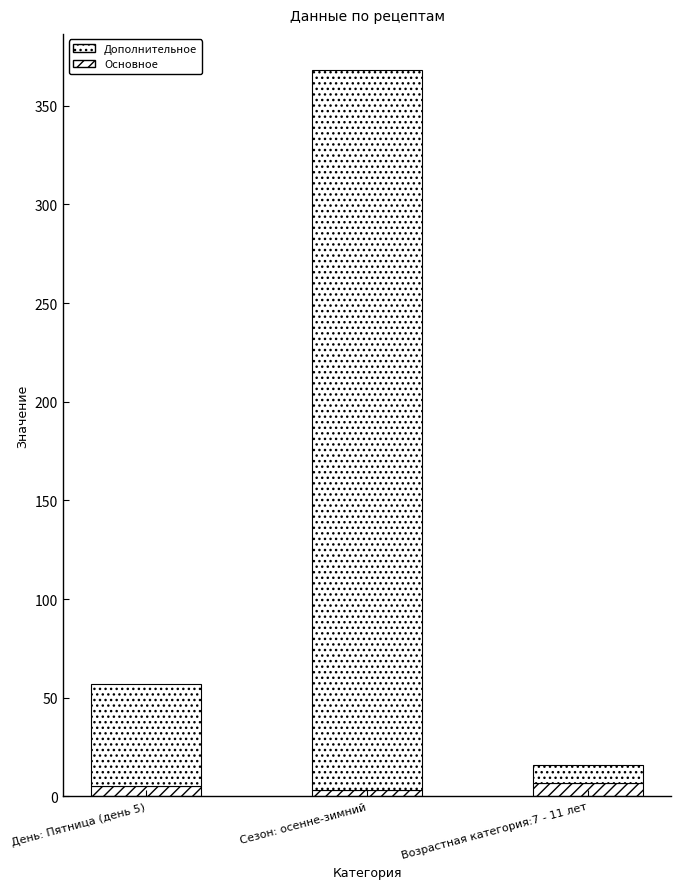

Does the chart contain any negative values?

No